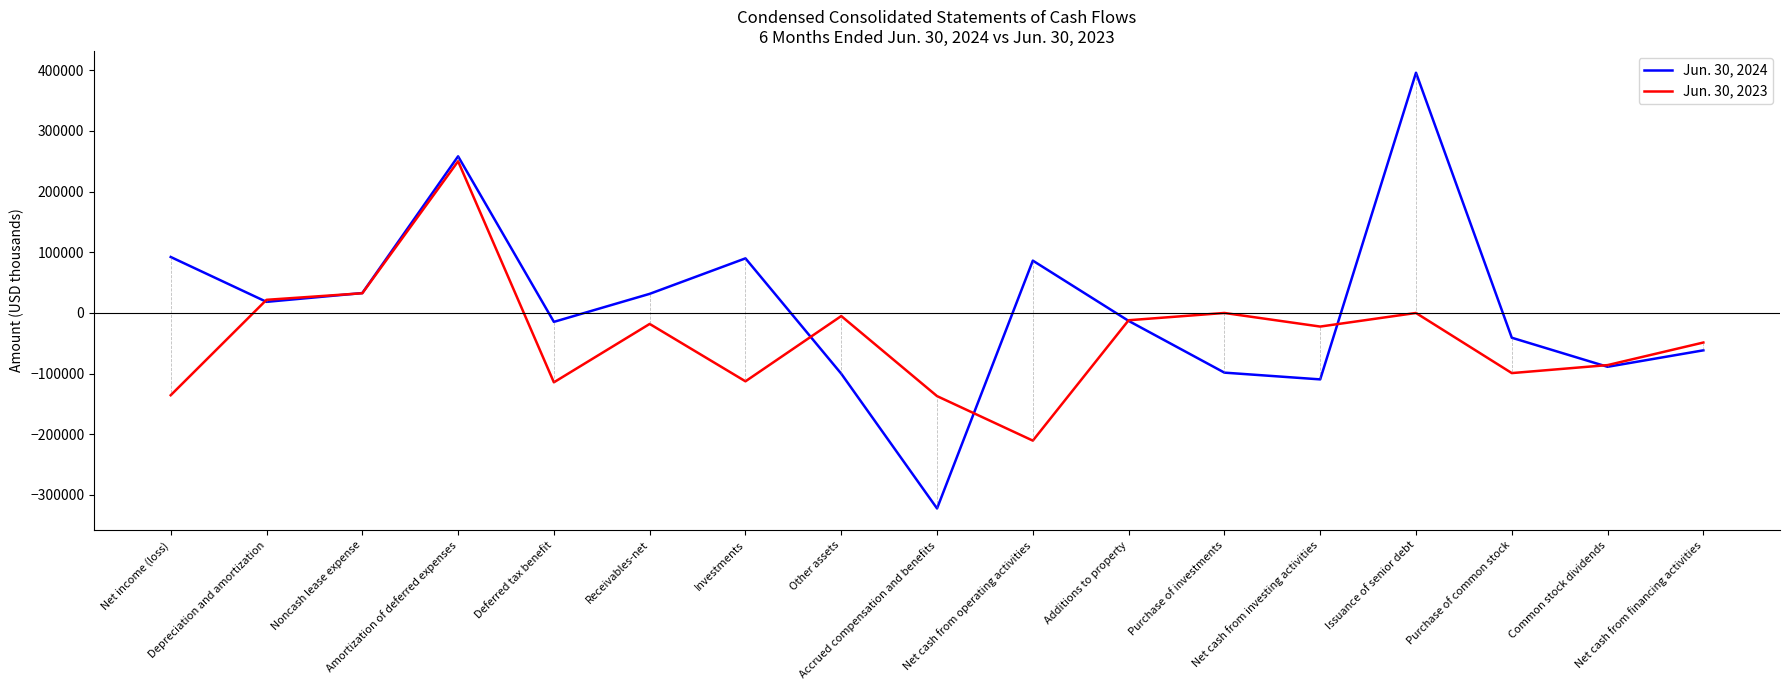

At which category does the chart reach its peak across all series?

Issuance of senior debt